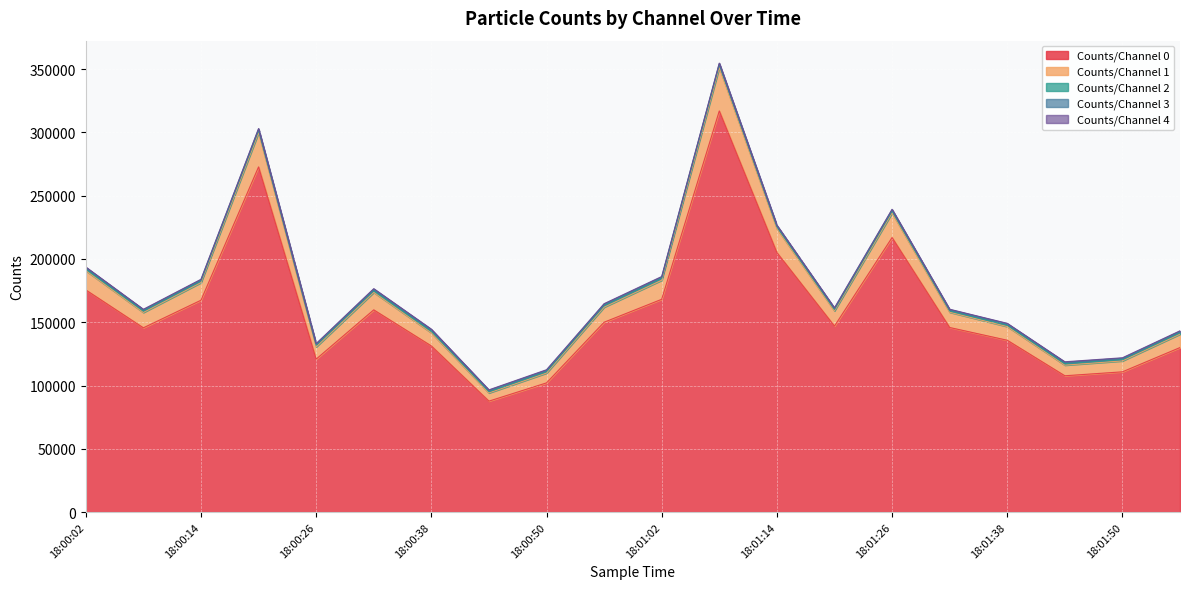

How many categories are shown in the chart?

20